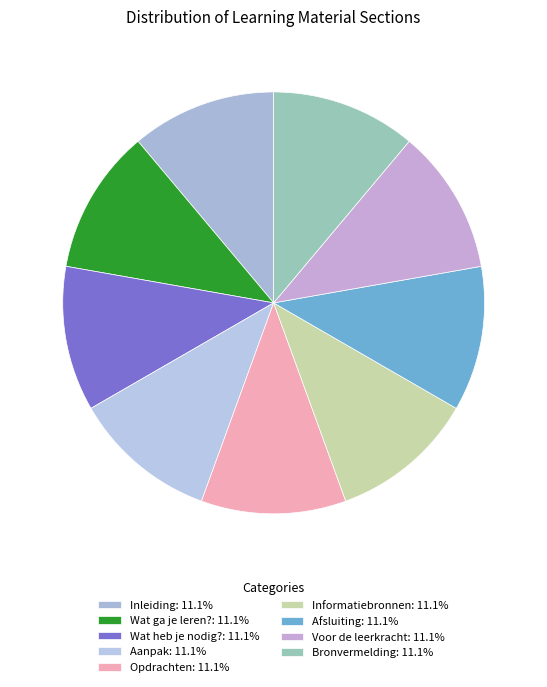

Is the sum of Wat heb je nodig? and Afsluiting greater than half?

No